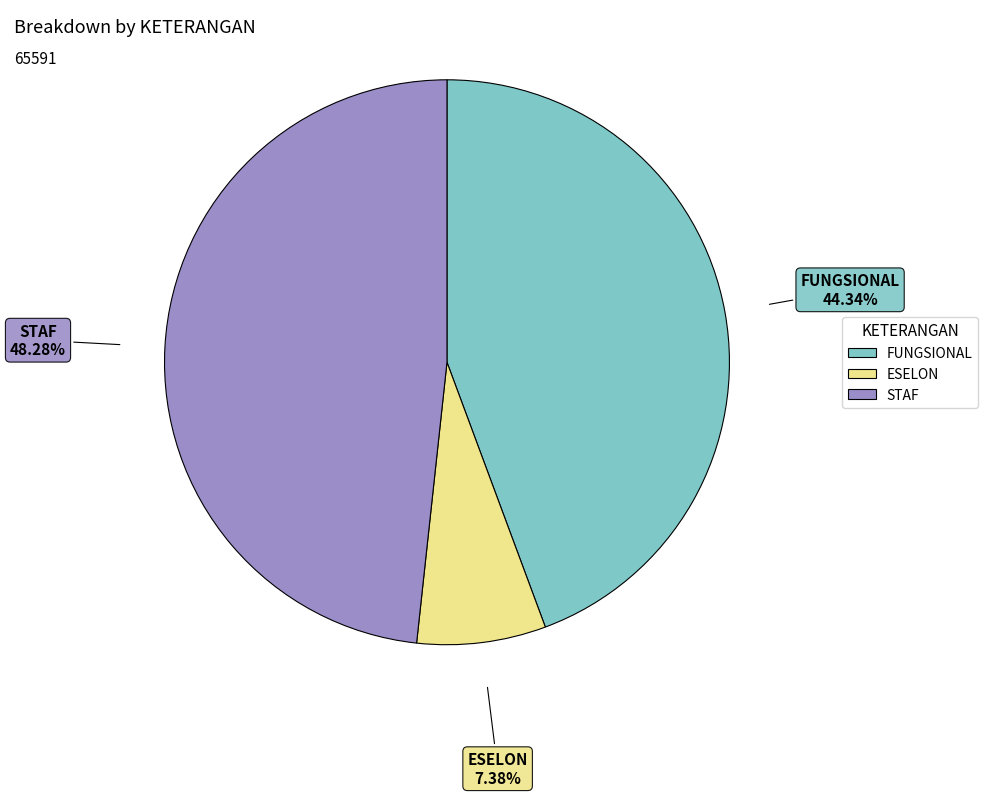

True or false: ESELON accounts for 2% of the total.

False